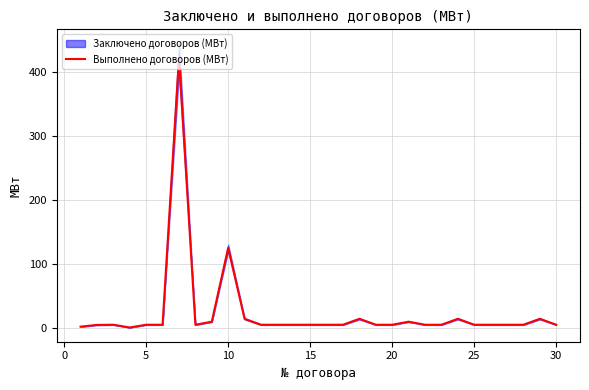

Reading right to left, what are all the values shown in this chart?

4.8	14.0	4.8	4.8	4.8	4.8	14.0	4.8	4.8	9.5	4.8	4.8	14.0	4.8	4.8	4.8	4.8	4.8	4.8	14.0	125.0	9.5	4.8	422.3	4.8	4.8	0.5	4.8	4.5	1.8